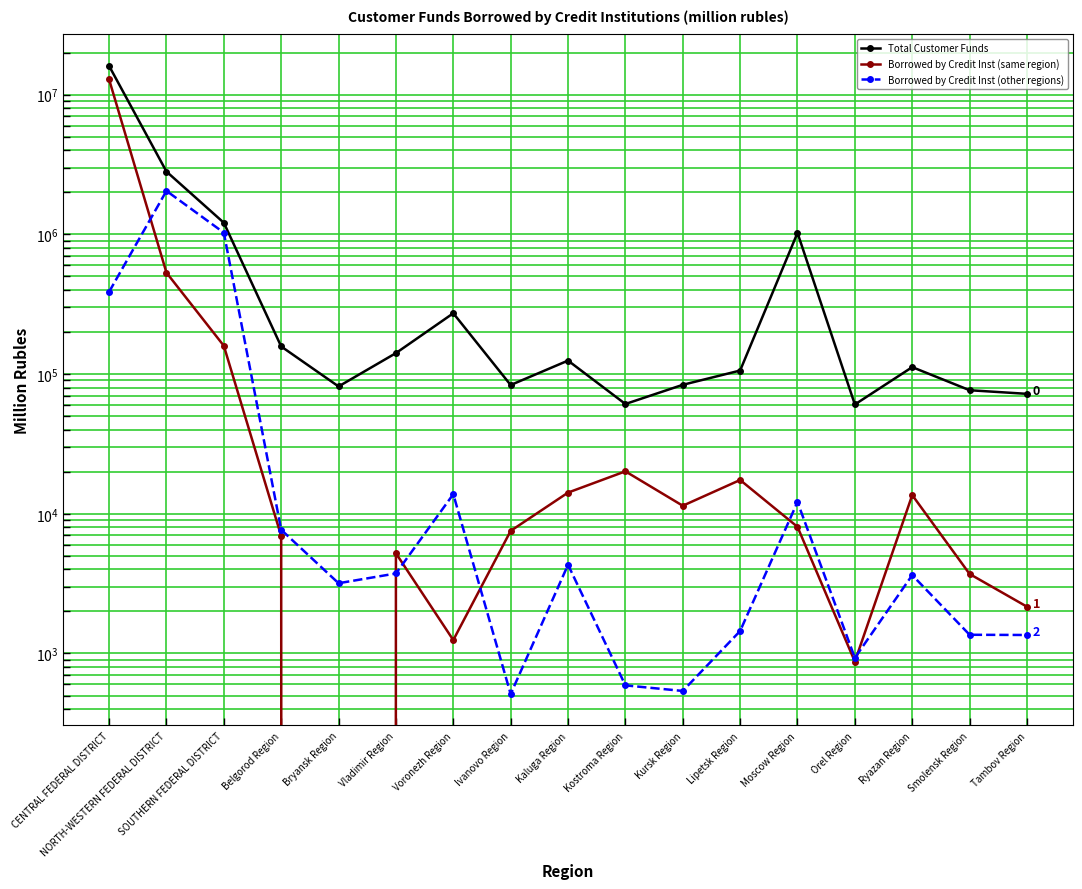

At which category is the sum across all series the highest?

CENTRAL FEDERAL DISTRICT